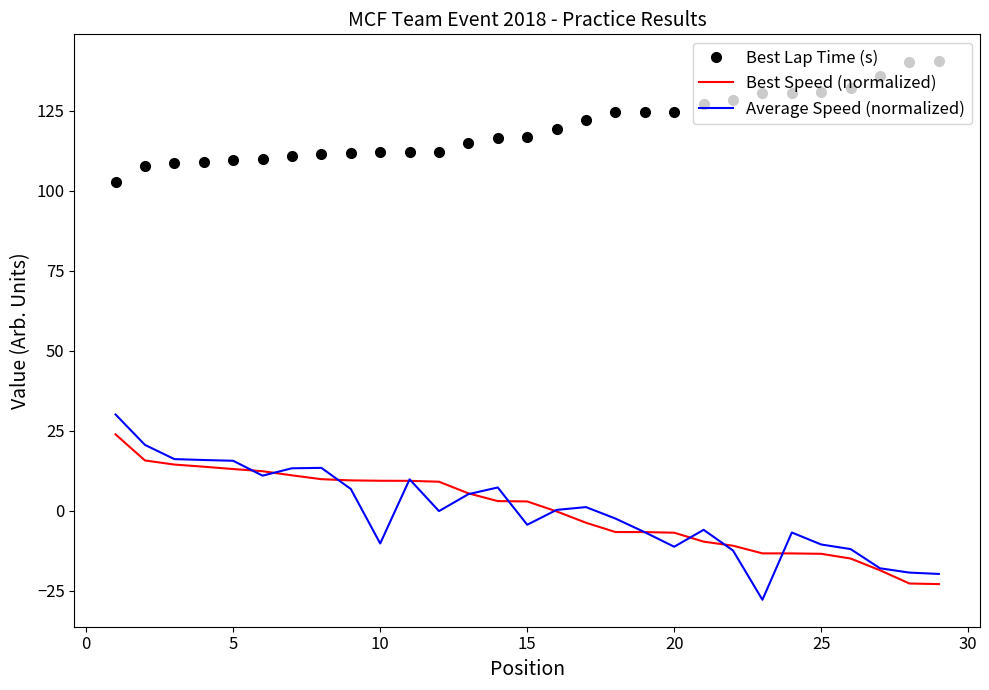

True or false: Best Speed (normalized) and Best Lap Time (s) cross at least once.

False